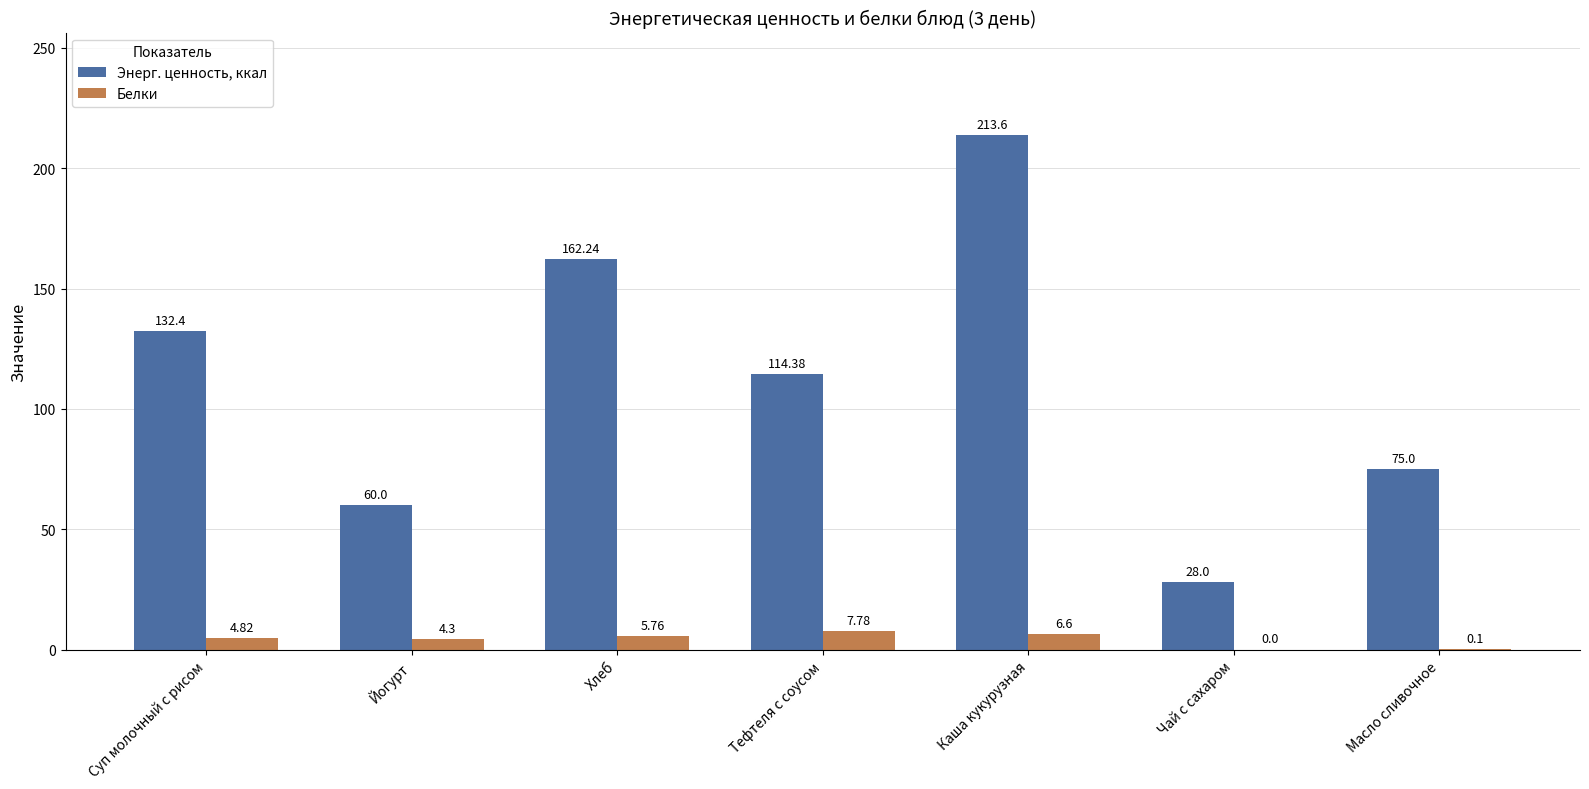

What is the maximum value shown in the chart?

213.6